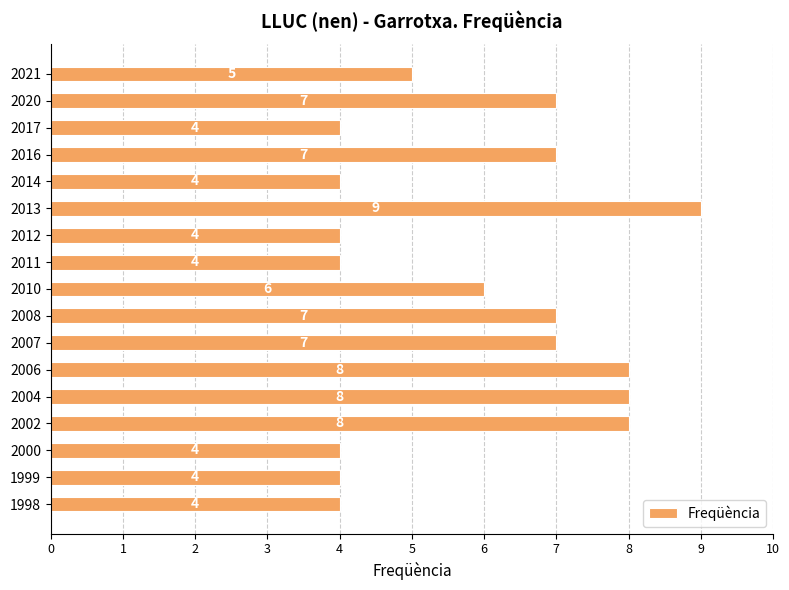

What is the difference between the maximum and minimum values?

5